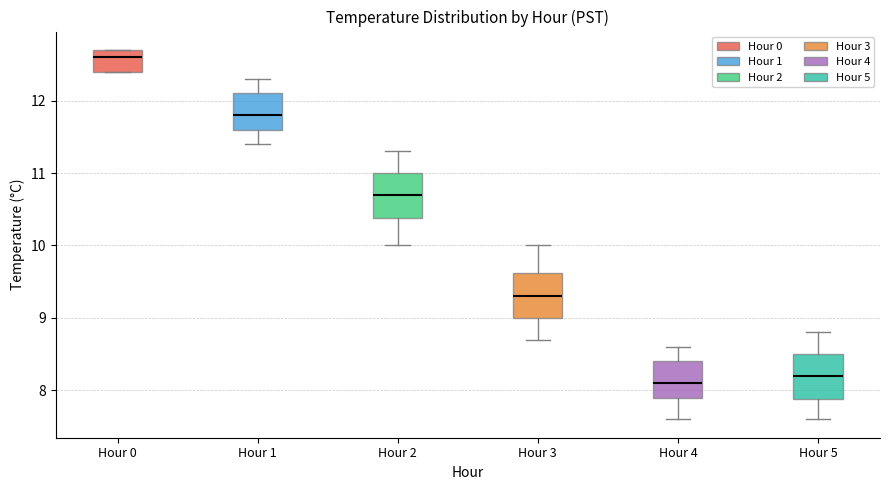

Reading left to right, transcribe this box plot: for each box, give where its median line is, the range the box spans, and where its two whiskers end, as read against the y-axis. The values are not printed on the chart, so give them approximately, as read against the axis.

Hour 0: median 12.6, box 12.4 to 12.7, whiskers 12.4 to 12.7
Hour 1: median 11.8, box 11.6 to 12.1, whiskers 11.4 to 12.3
Hour 2: median 10.7, box 10.4 to 11.0, whiskers 10.0 to 11.3
Hour 3: median 9.3, box 9.0 to 9.6, whiskers 8.7 to 10.0
Hour 4: median 8.1, box 7.9 to 8.4, whiskers 7.6 to 8.6
Hour 5: median 8.2, box 7.9 to 8.5, whiskers 7.6 to 8.8